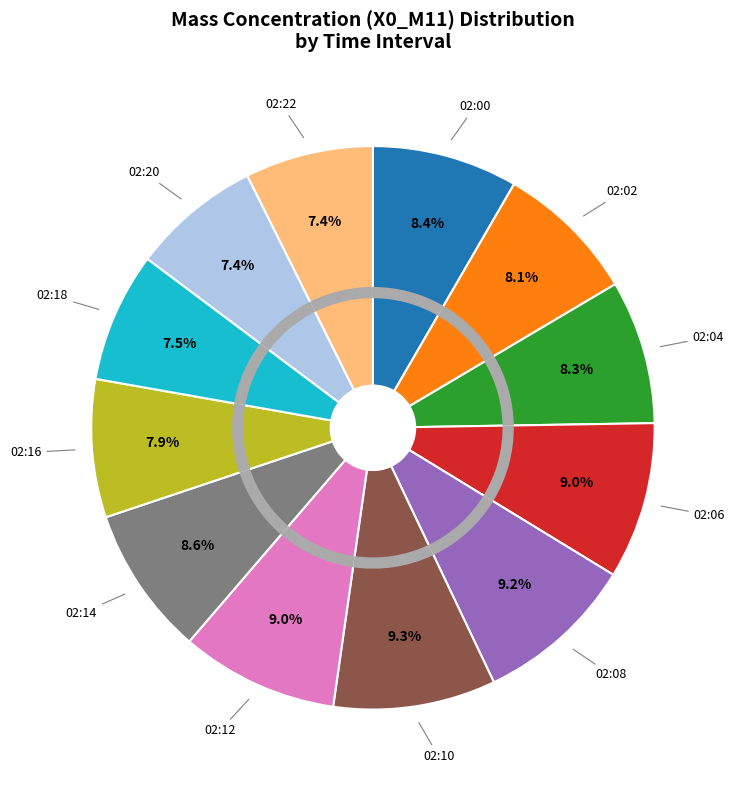

Is there any slice that represents more than half of the pie?

No